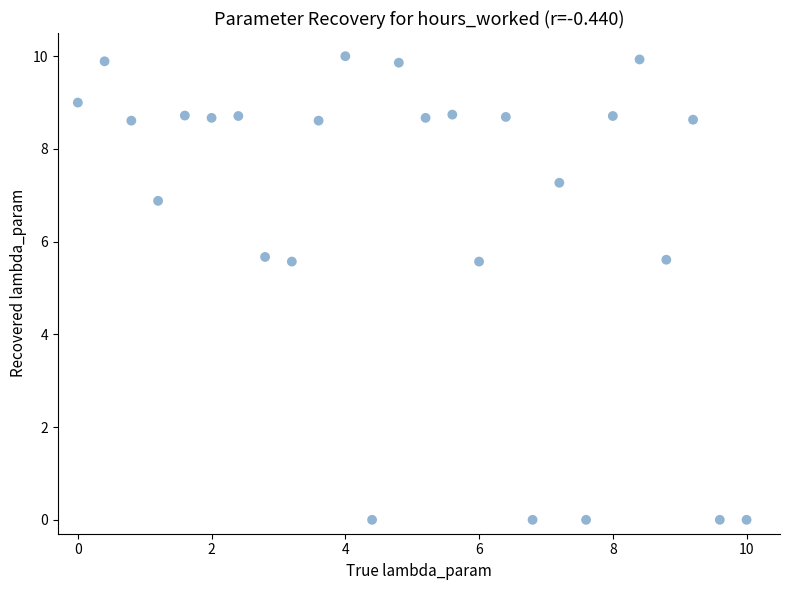

What is the range of X values (max minus min)?

10.0